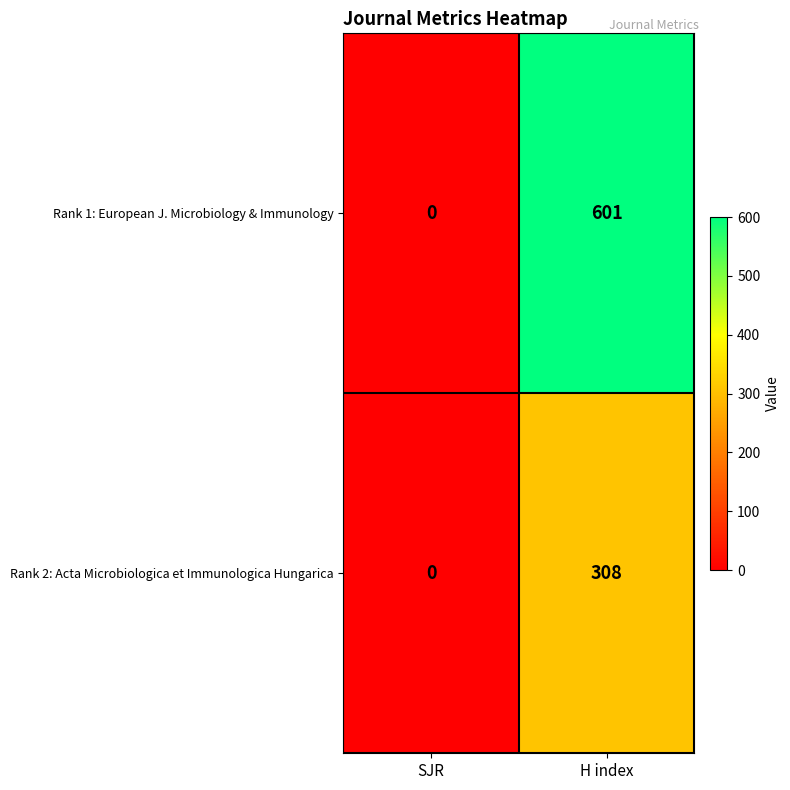

Which series has the widest spread of values?

Rank 1: European J. Microbiology & Immunology